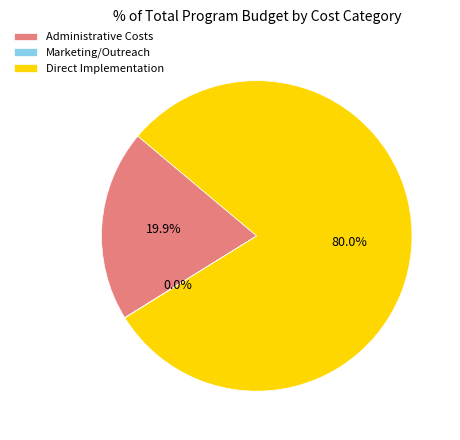

Which slice represents more than half of the pie?

Direct Implementation